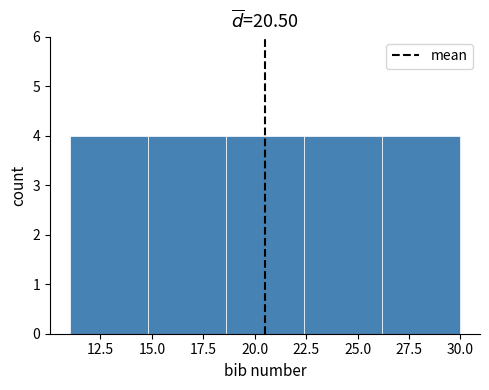

Reading left to right, list every bar in this chart as the range it spans on the x-axis followed by its height. Neither the bar edges nor the heights are printed on the chart, so give them approximately, as read against the axes.

11.0 to 14.8: 4
14.8 to 18.6: 4
18.6 to 22.4: 4
22.4 to 26.2: 4
26.2 to 30.0: 4